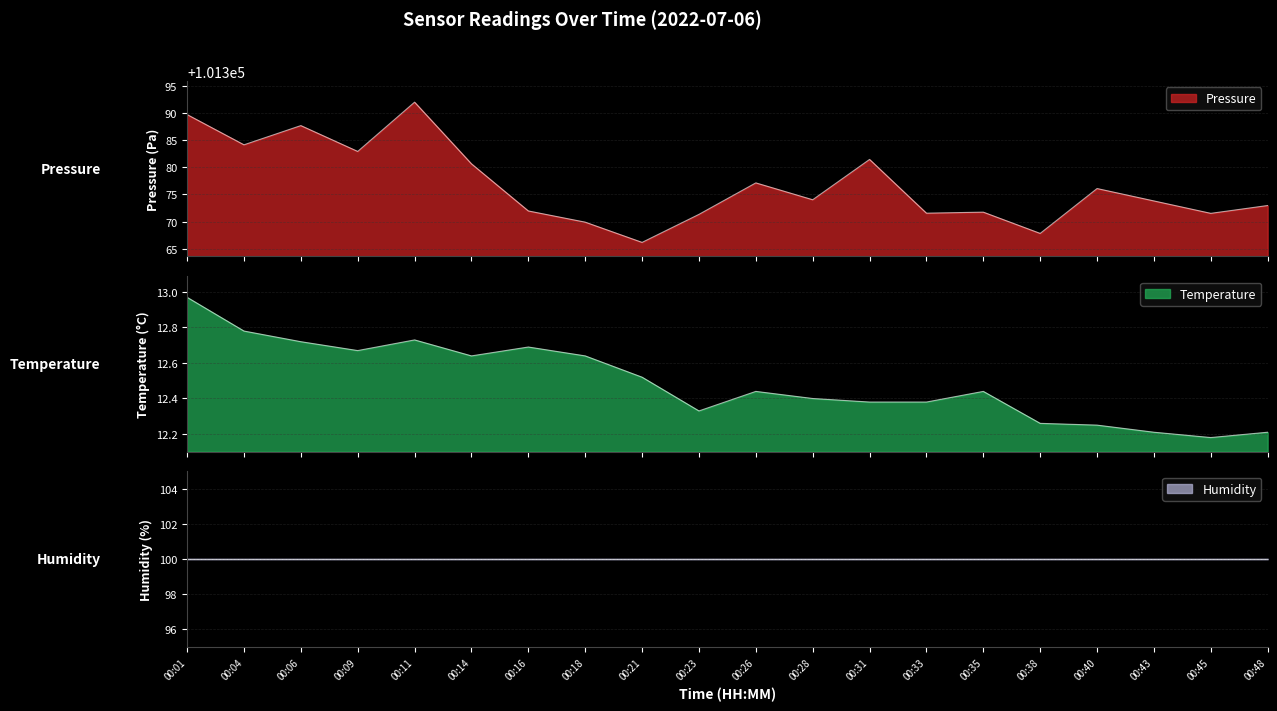

True or false: pressure has more than 2 points higher than both neighbors.

True